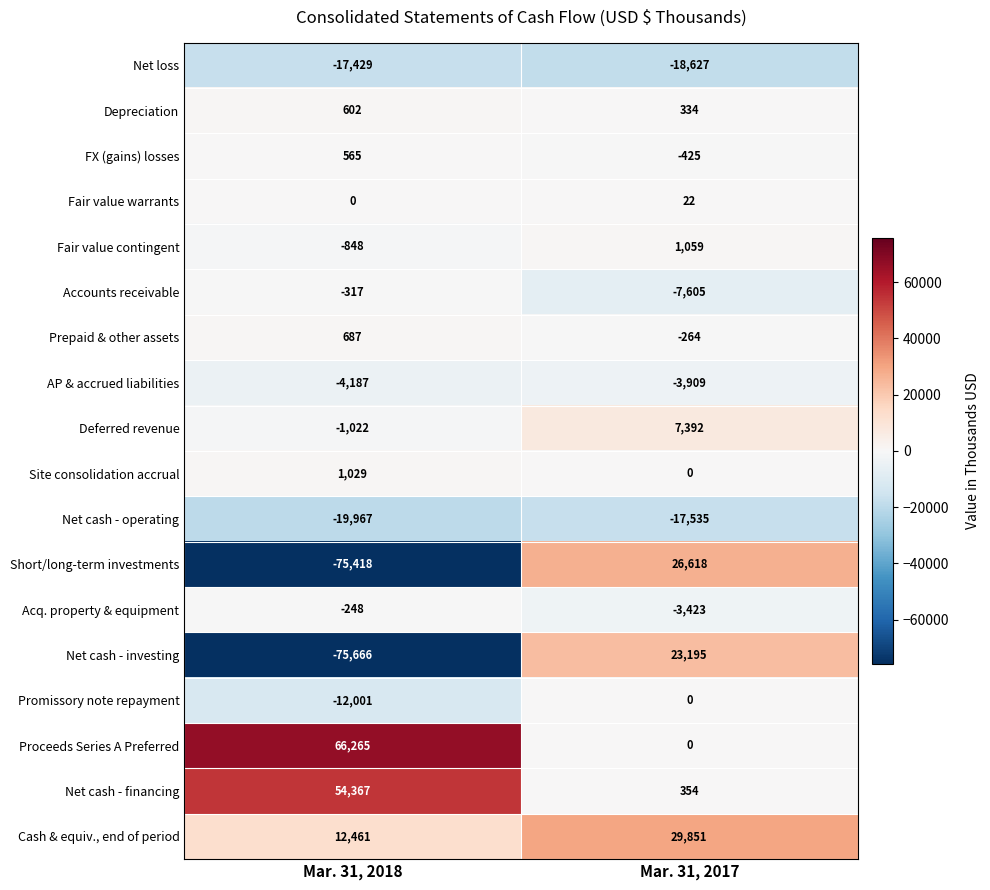

Is the value of Site consolidation accrual at Mar. 31, 2018 greater than the value of Net loss at Mar. 31, 2018?

Yes